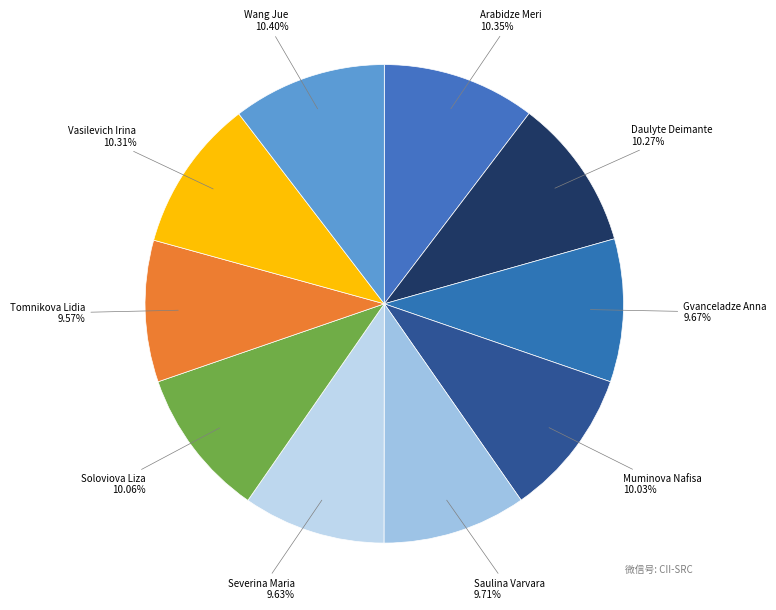

To the nearest percent, what portion does Muminova Nafisa represent?

10%